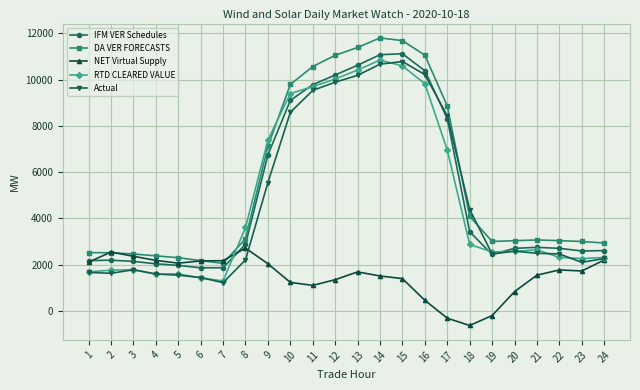

True or false: IFM VER Schedules has a value of 3419.4 at 18.

True